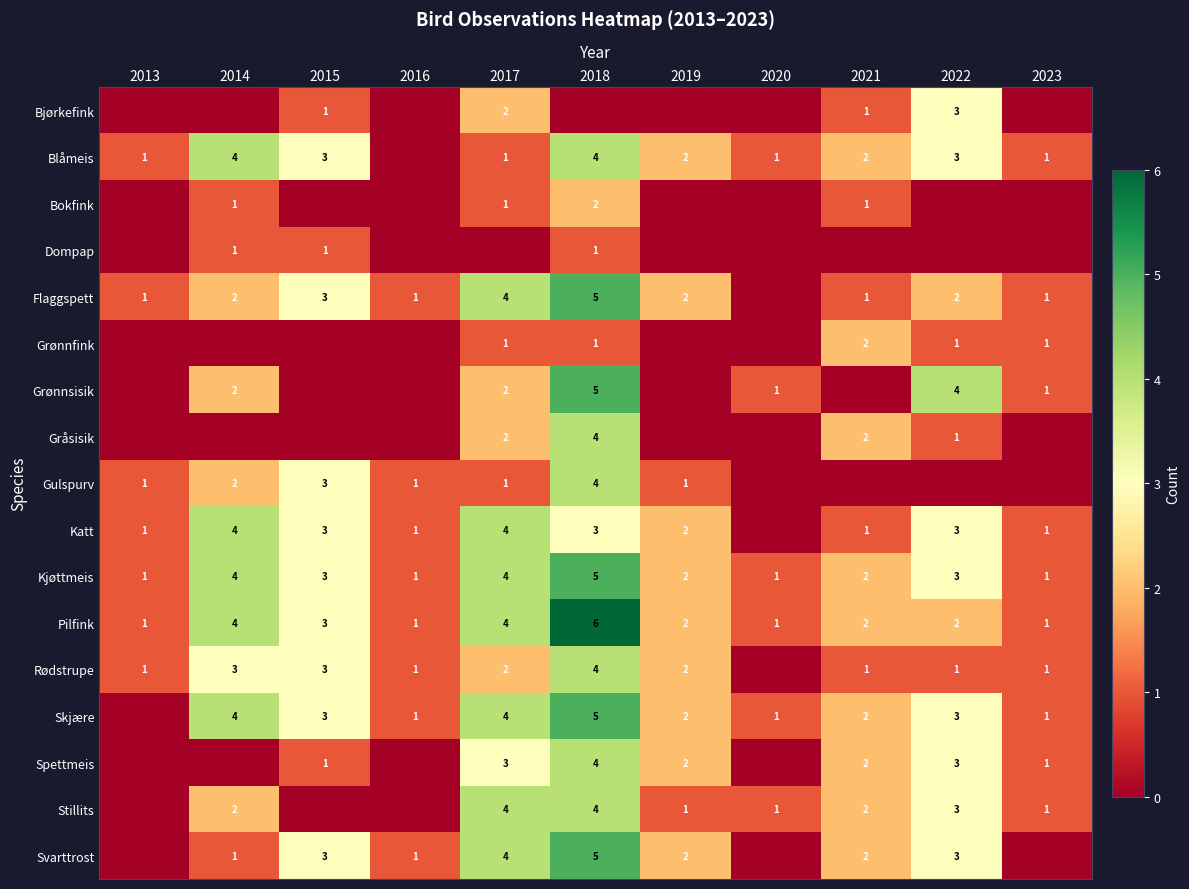

What is the approximate value of Skjære at 2019?

2